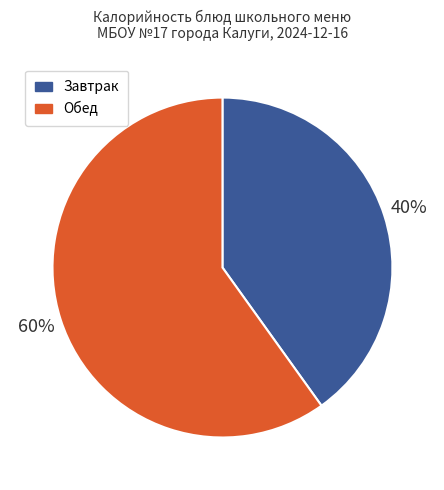

The Обед slice represents 60% of the pie. True or false?

True